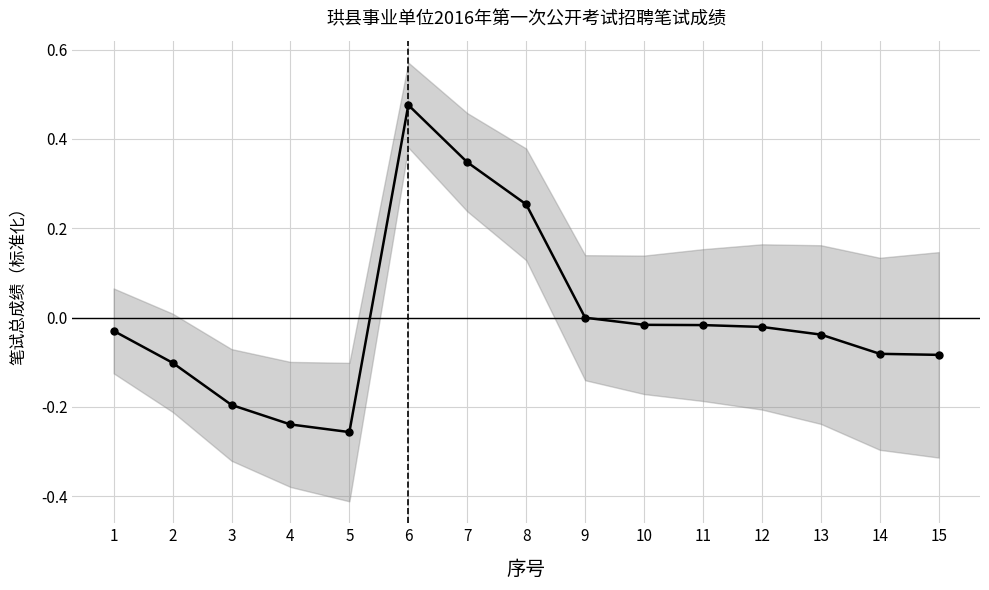

How many data points are above 0?

3